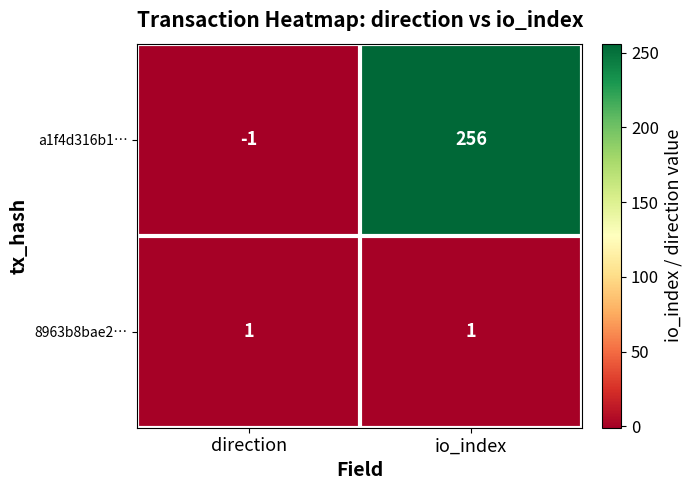

Reading left to right, extract all data points from this chart.

a1f4d316b1…: direction=-1	io_index=256
8963b8bae2…: direction=1	io_index=1